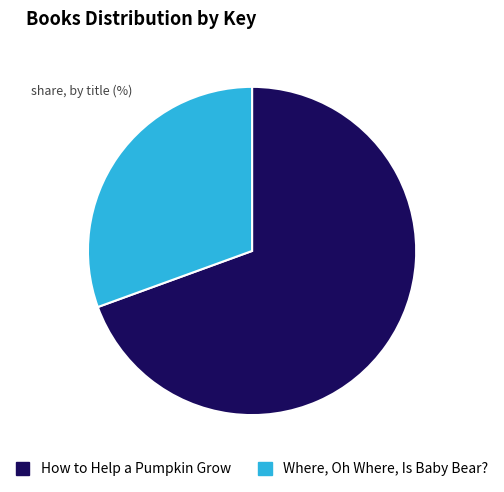

True or false: Where, Oh Where, Is Baby Bear? accounts for 31% of the total.

True